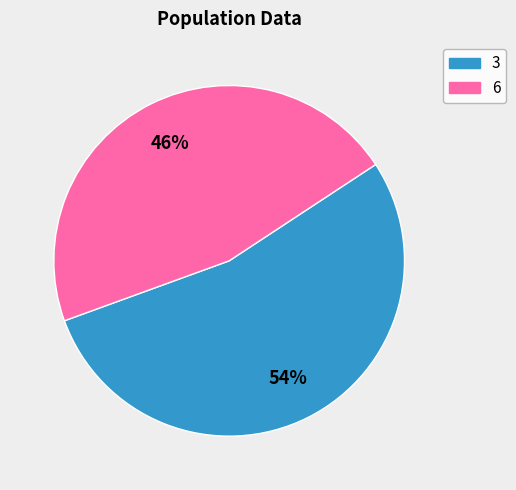

Is there any slice that represents more than half of the pie?

Yes